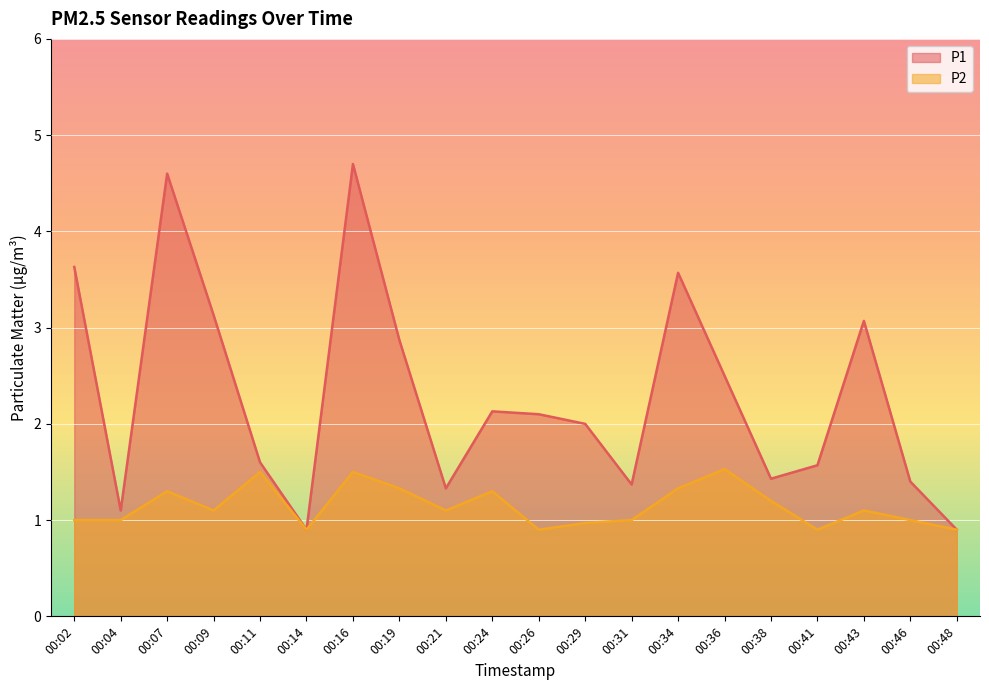

At how many categories does at least one series exceed 1?

18